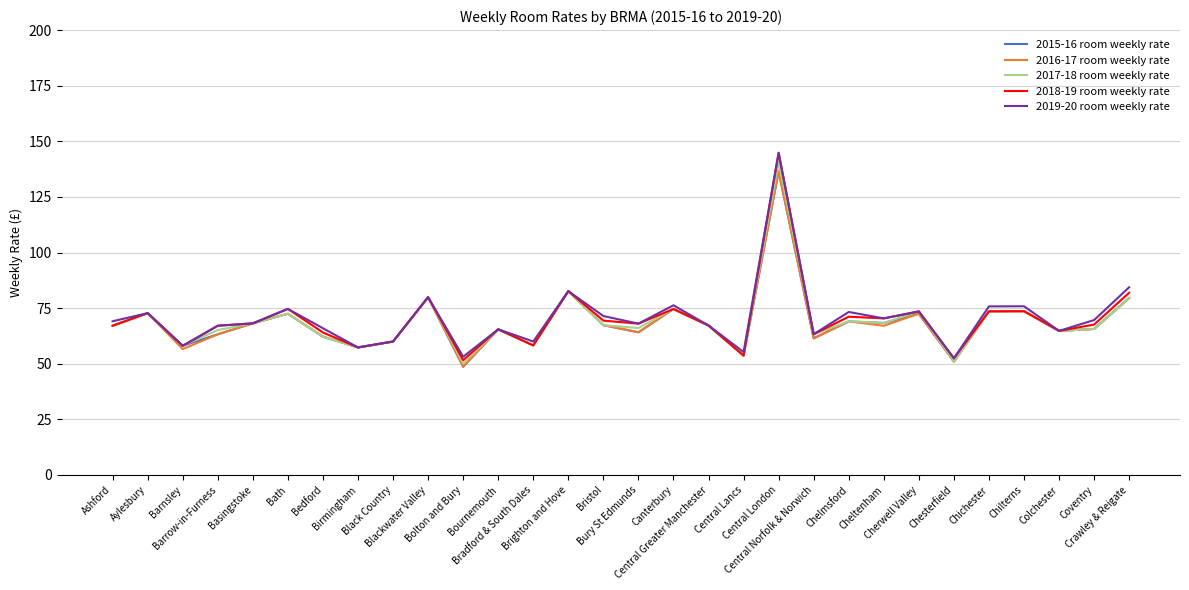

What is the maximum value shown in the chart?

144.8